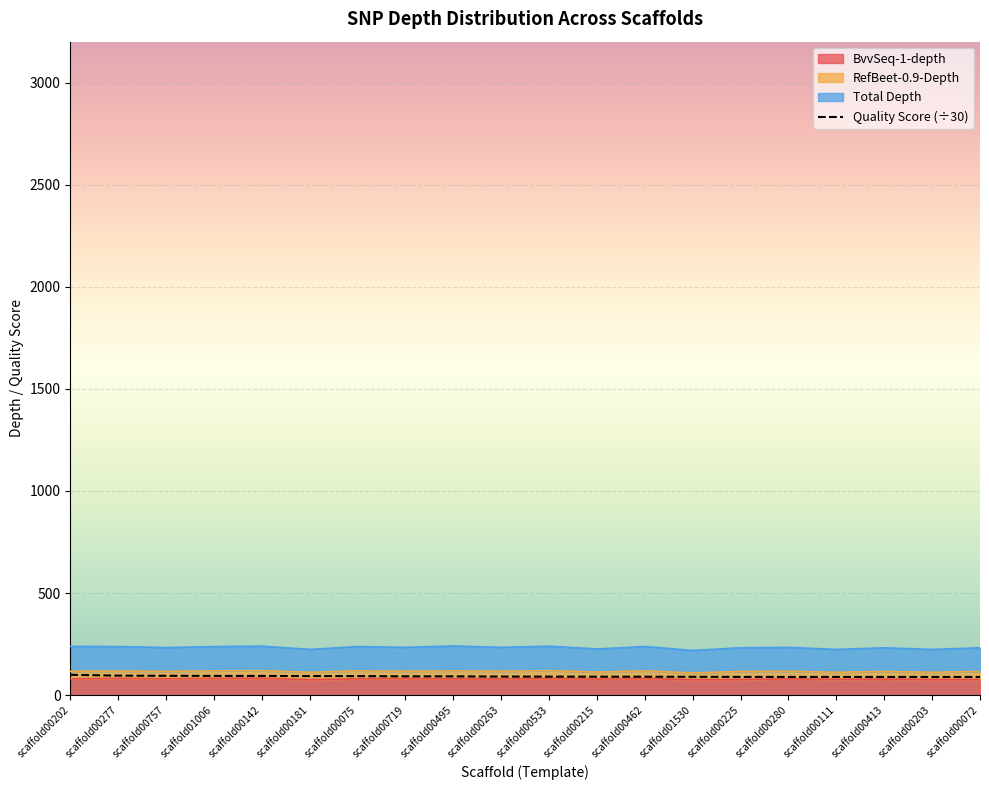

Does the chart display data point markers on the line(s)?

No